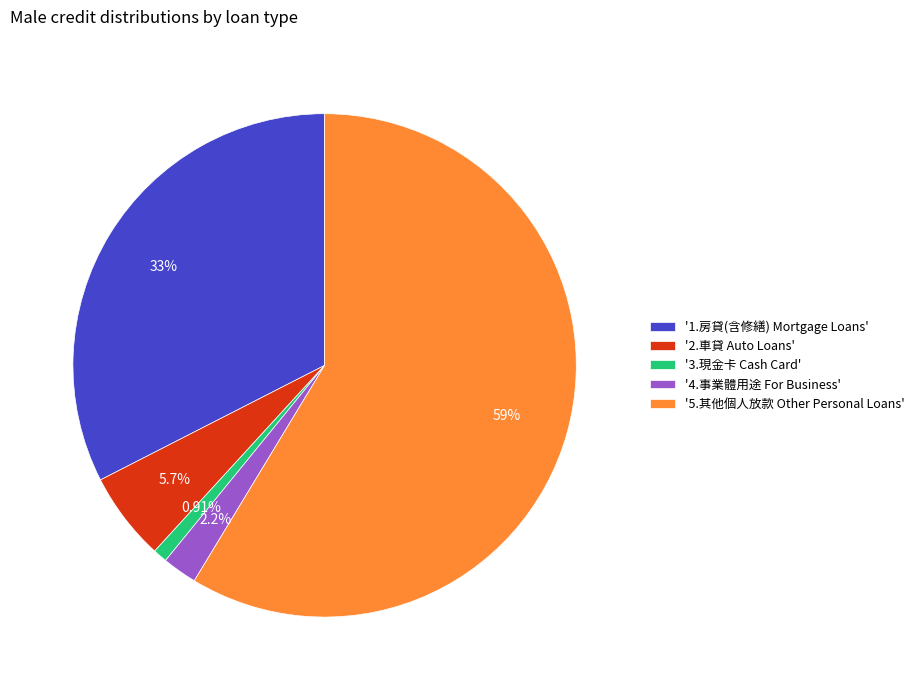

Do '2.車貸 Auto Loans' and '5.其他個人放款 Other Personal Loans' together represent more than half of the pie?

Yes